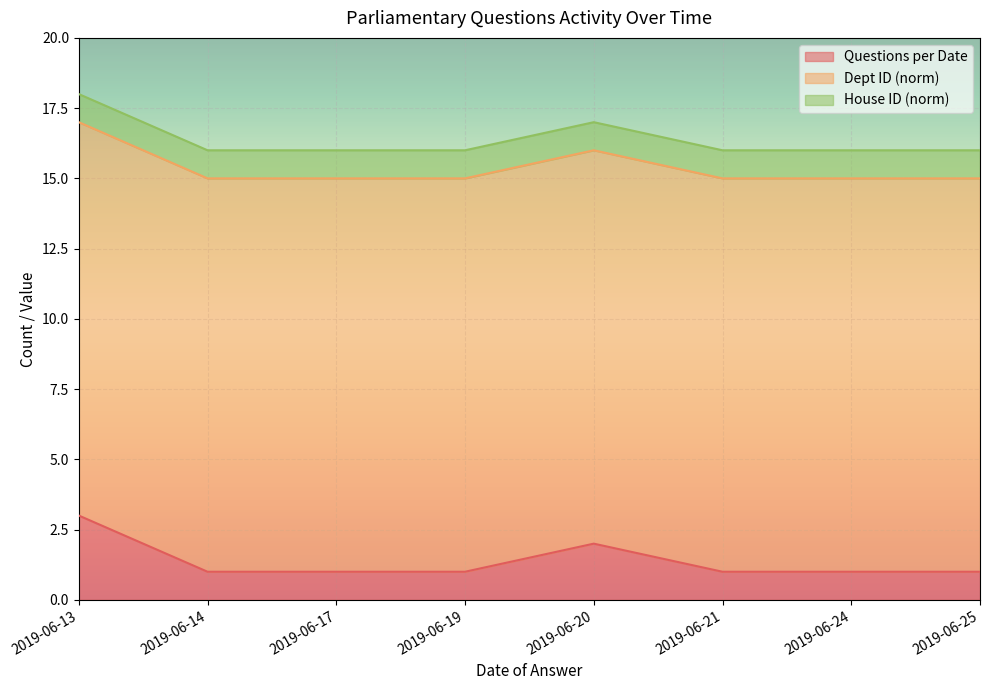

At how many categories does at least one series exceed 12?

8